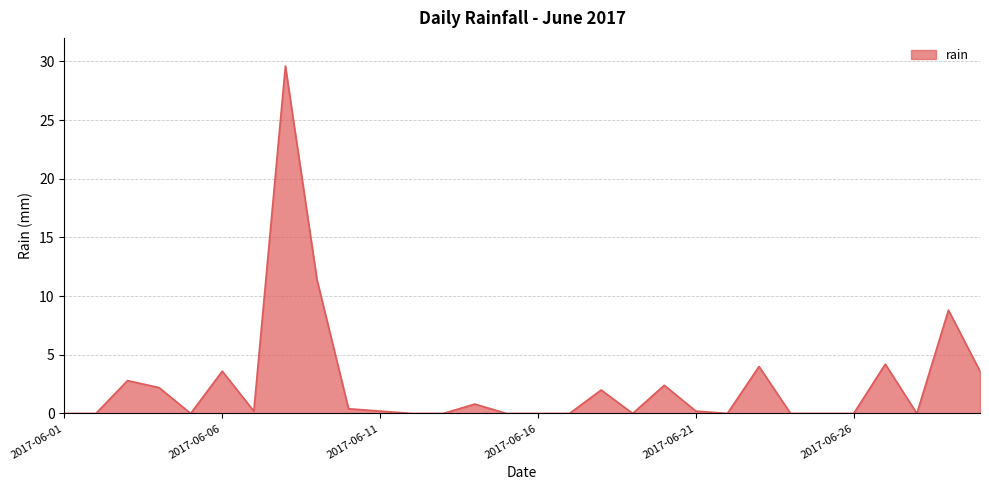

How many lines are shown in the chart?

1